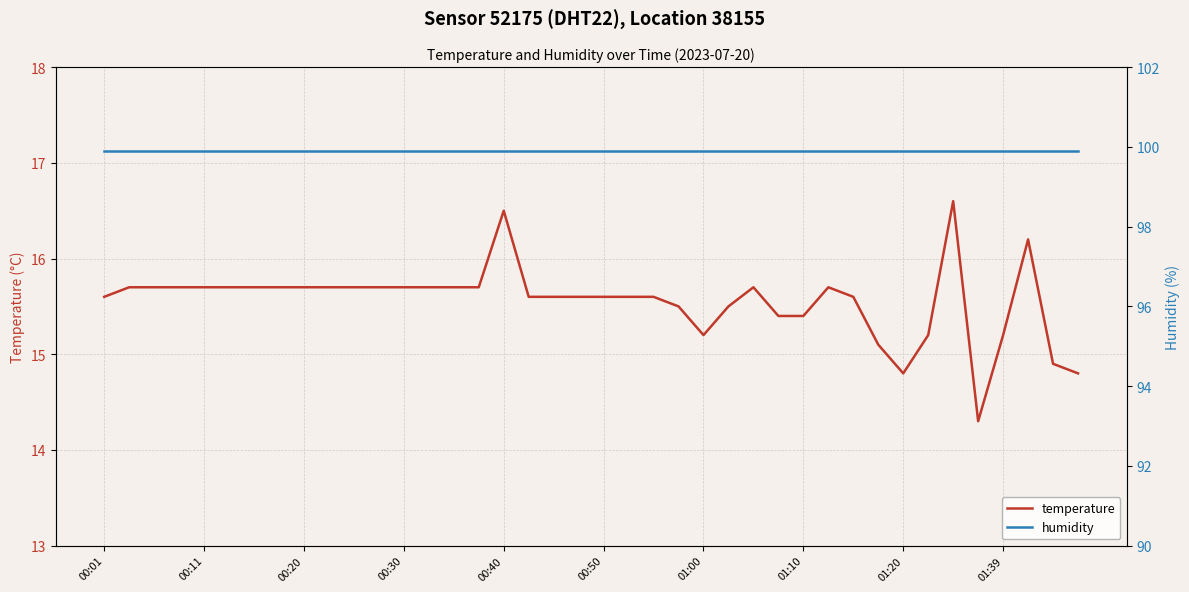

True or false: temperature and humidity intersect in this chart.

False